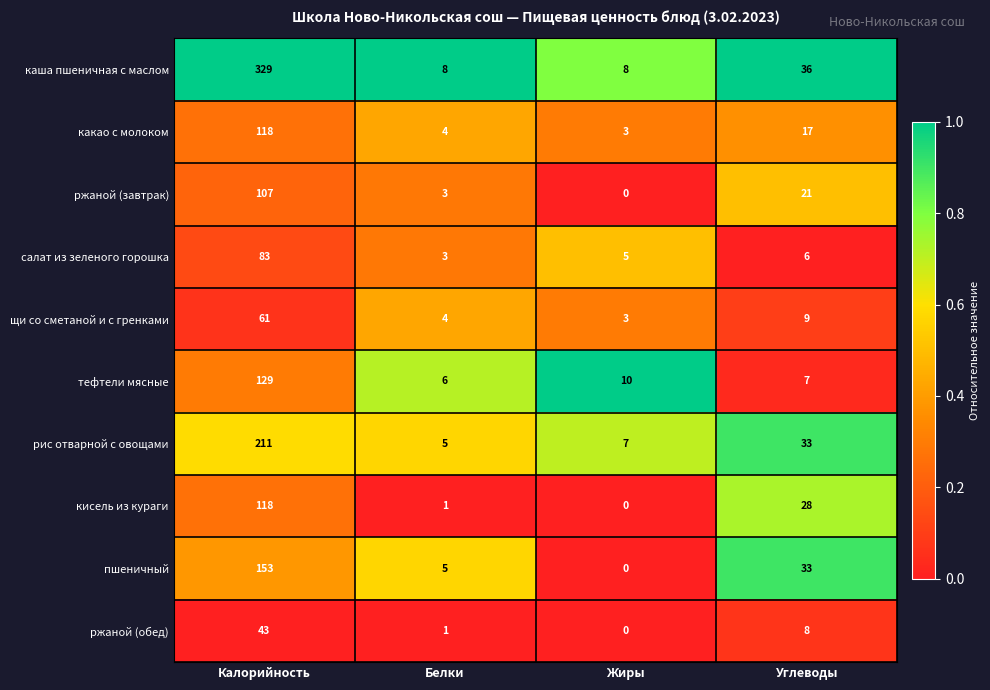

At which category does the chart reach its peak across all series?

Калорийность